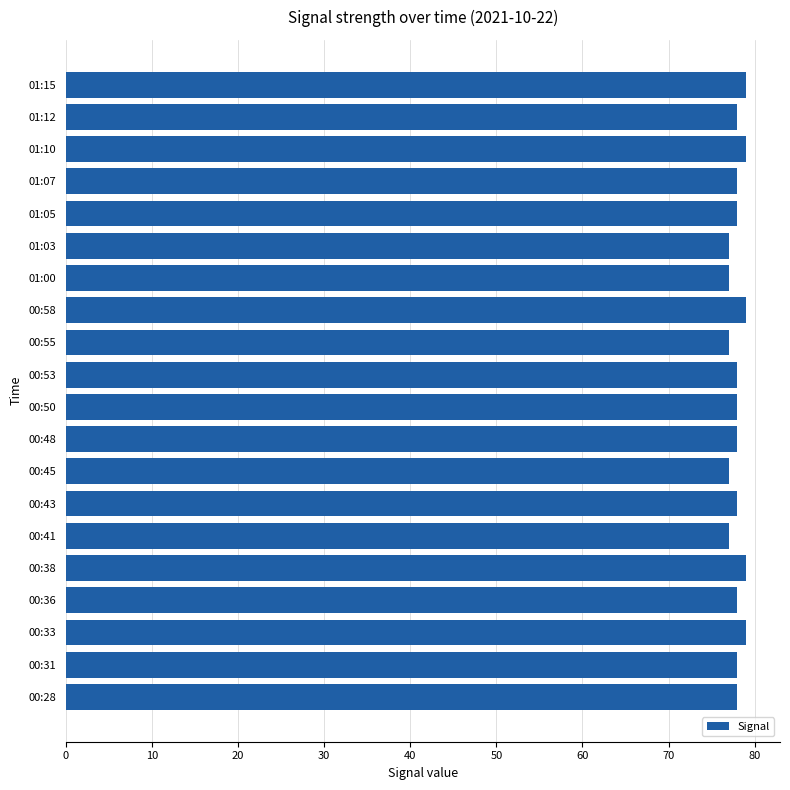

What is the ratio of the value at 00:50 to the value at 00:33?

1.0